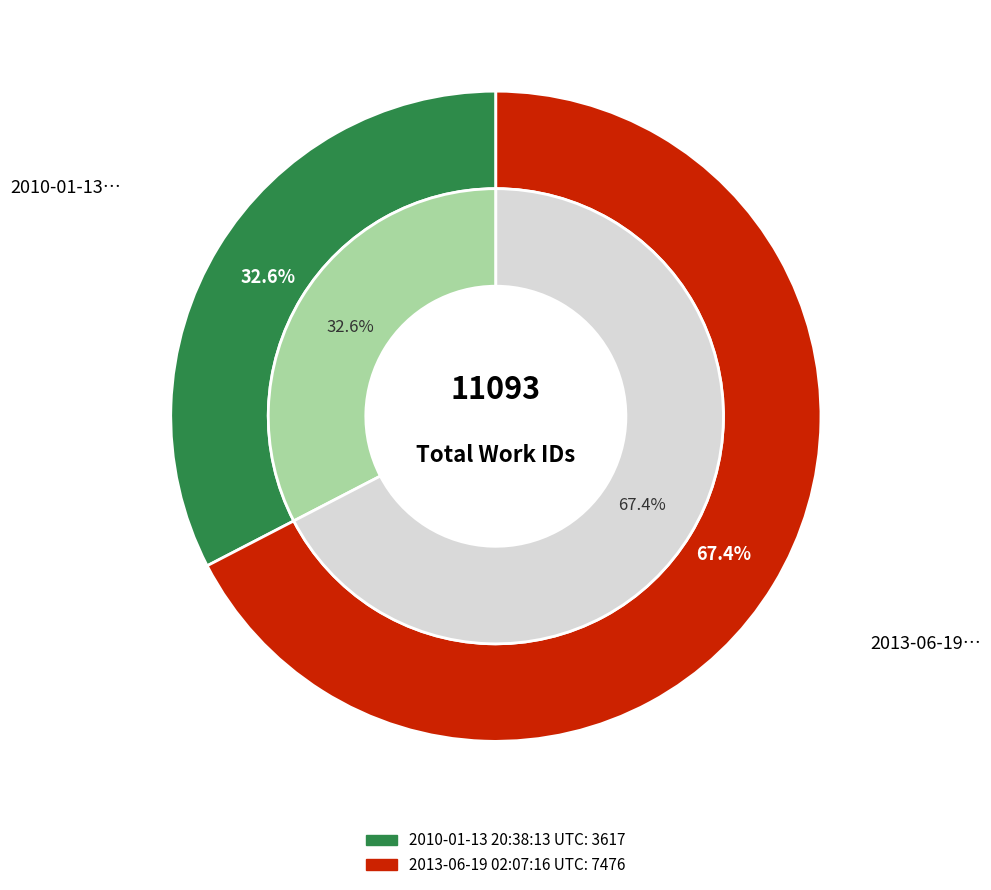

To the nearest percent, what percentage of the pie is 2013-06-19 02:07:16 UTC?

67%